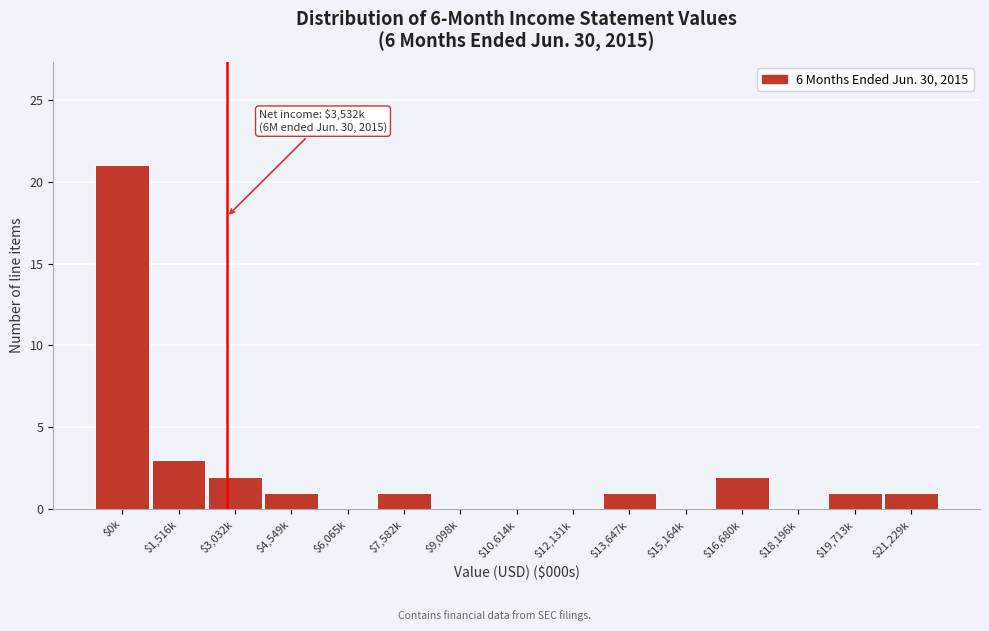

The value at $4,549k is 1. True or false?

True